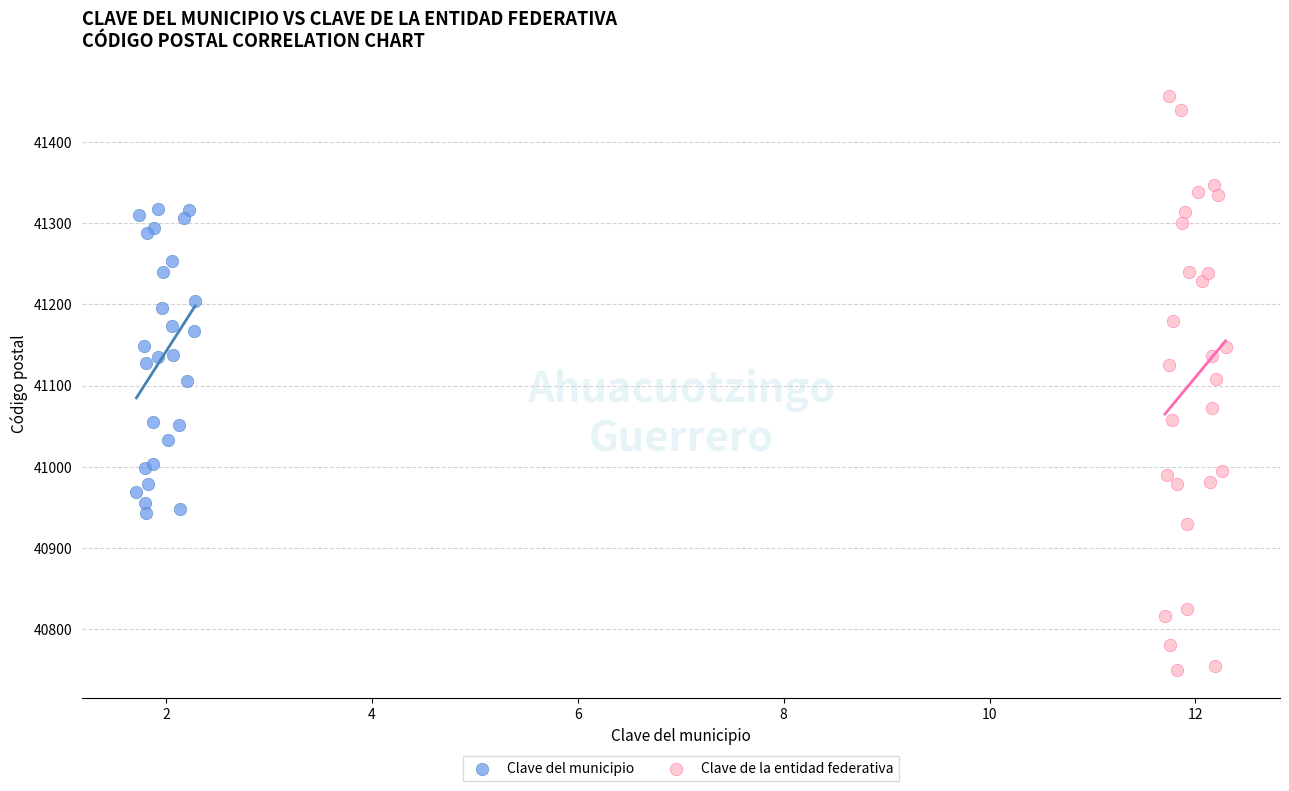

Which series has the widest spread of Y values?

Clave de la entidad federativa